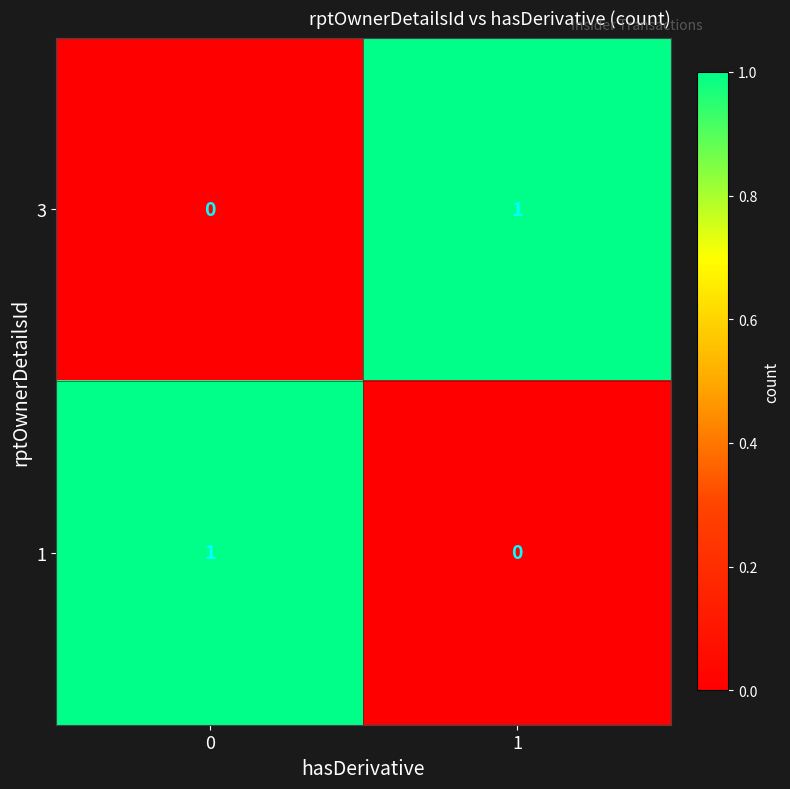

How many data points does each series have?

2